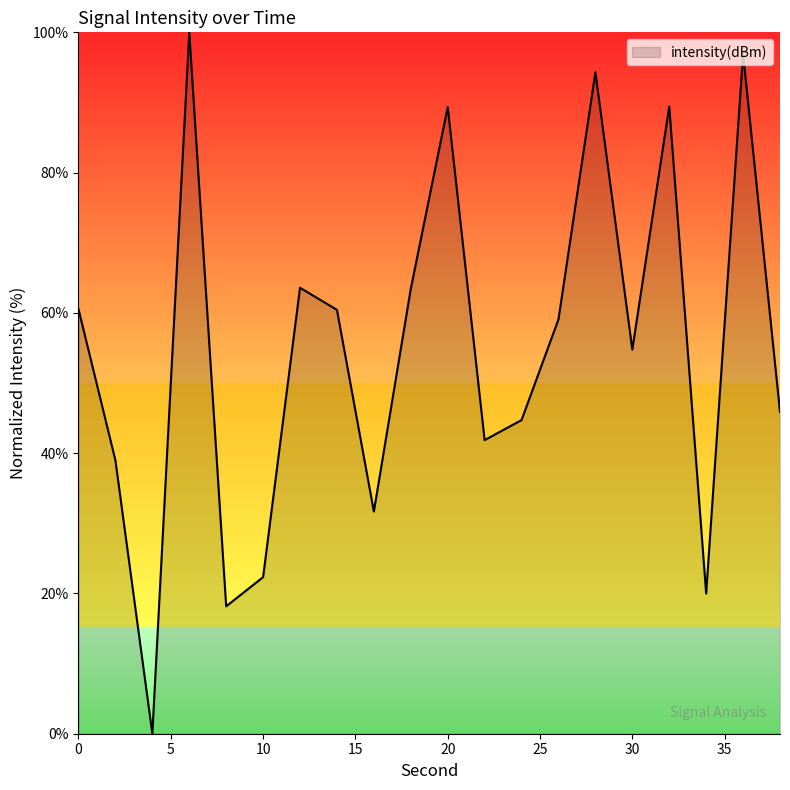

Reading right to left, transcribe all the data shown in this chart.

38=45.9	36=96.9	34=20.0	32=89.4	30=54.8	28=94.3	26=59.1	24=44.7	22=41.9	20=89.3	18=63.4	16=31.7	14=60.4	12=63.6	10=22.3	8=18.2	6=100.0	4=0.0	2=39.0	0=60.5